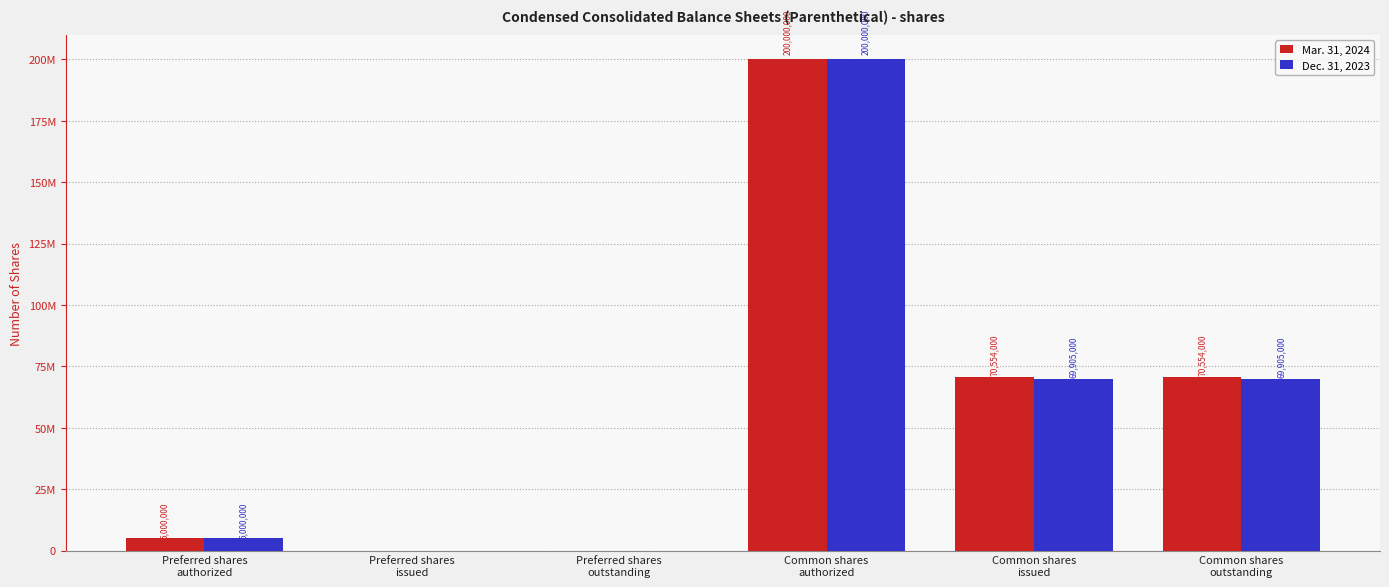

Which has a higher value, Common shares
authorized or Preferred shares
authorized?

Common shares
authorized